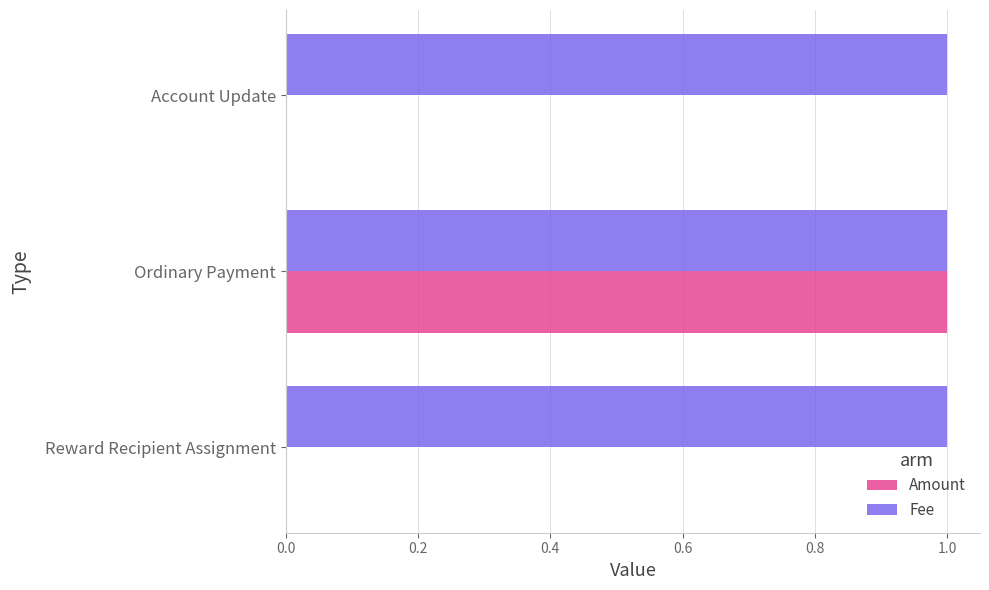

At which category is the sum across all series the highest?

Ordinary Payment